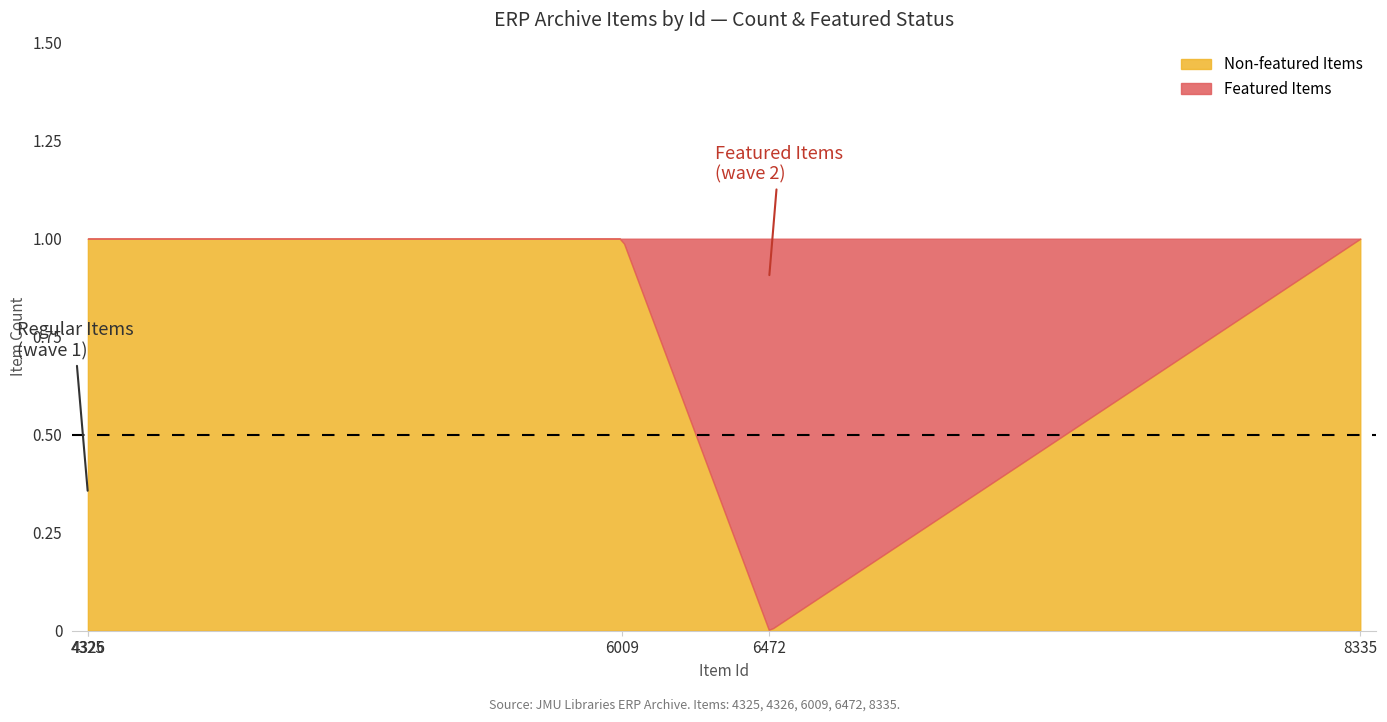

How many distinct data groups are displayed?

2